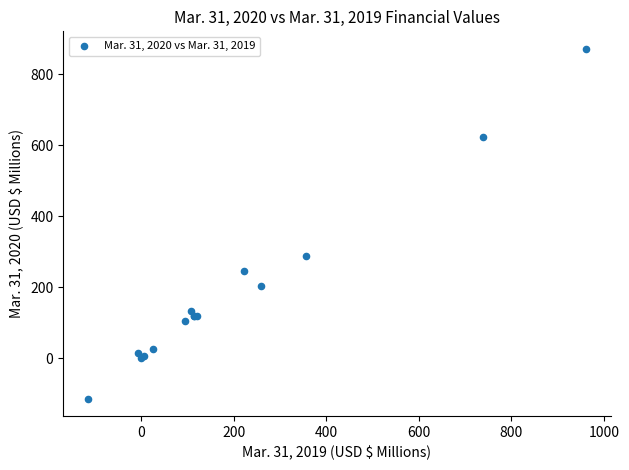

What Y value in the scatter plot is closest to 378?

289.2